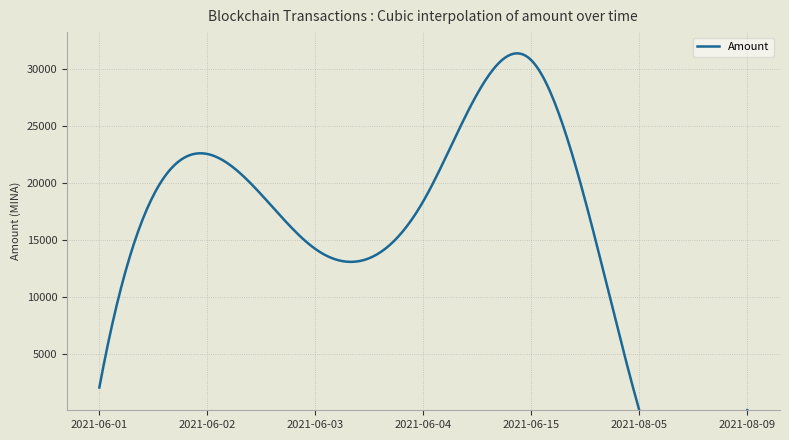

True or false: the data shows 2055.9 at 2021-06-01.

True